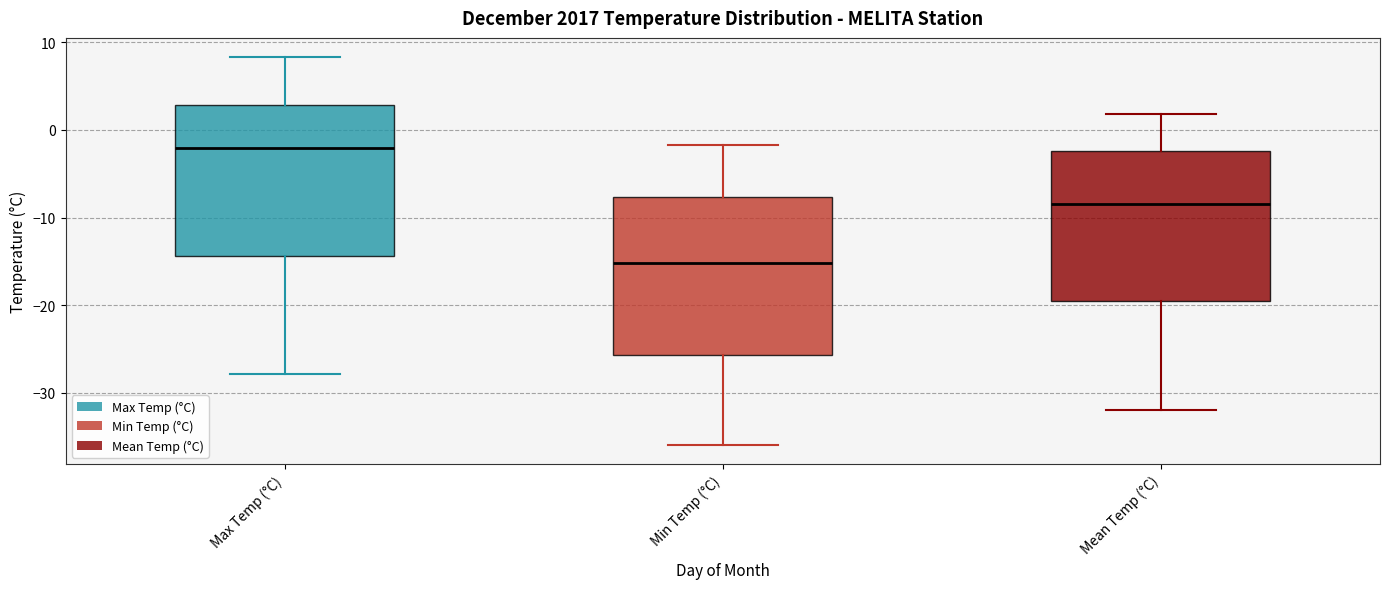

Reading left to right, read every box against the y-axis: the position of its median line, the range the box covers, and the ends of its whiskers. The values are not printed on the chart, so give them approximately, as read against the axis.

Max Temp (°C): median -2, box -14 to 3, whiskers -28 to 8
Min Temp (°C): median -15, box -26 to -8, whiskers -36 to -2
Mean Temp (°C): median -8, box -19 to -2, whiskers -32 to 2